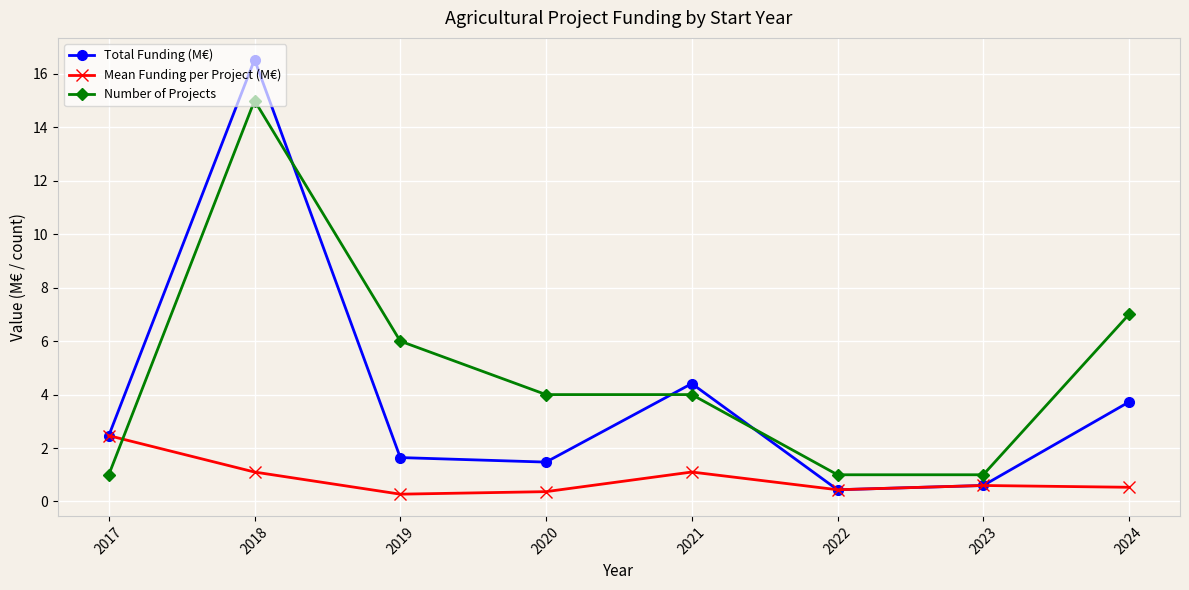

Between which two adjacent categories do Number of Projects and Total Funding (M€) first intersect?

2018 and 2019